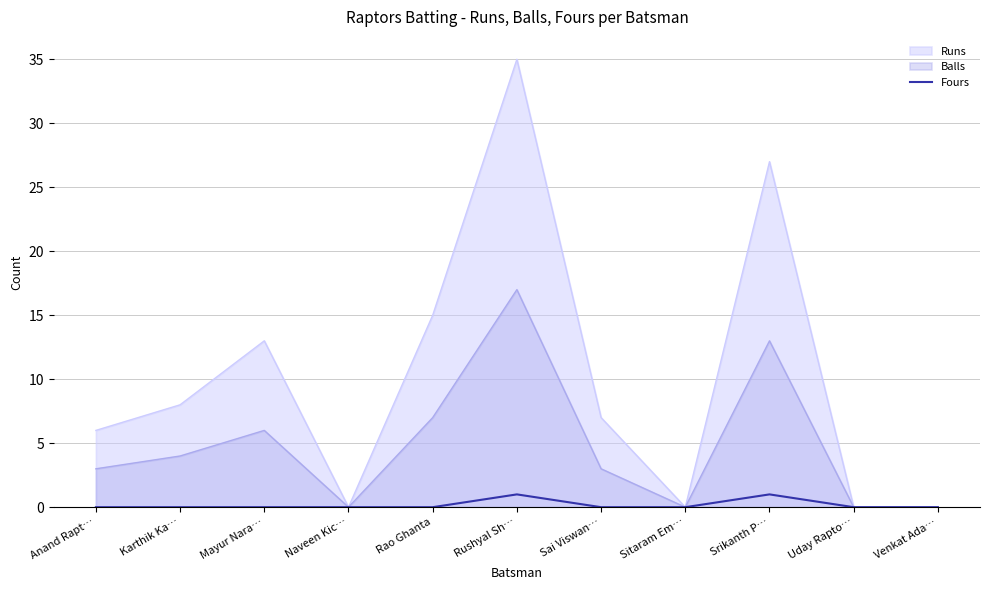

List the series in order of their peak value, highest first.

Runs, Balls, Fours